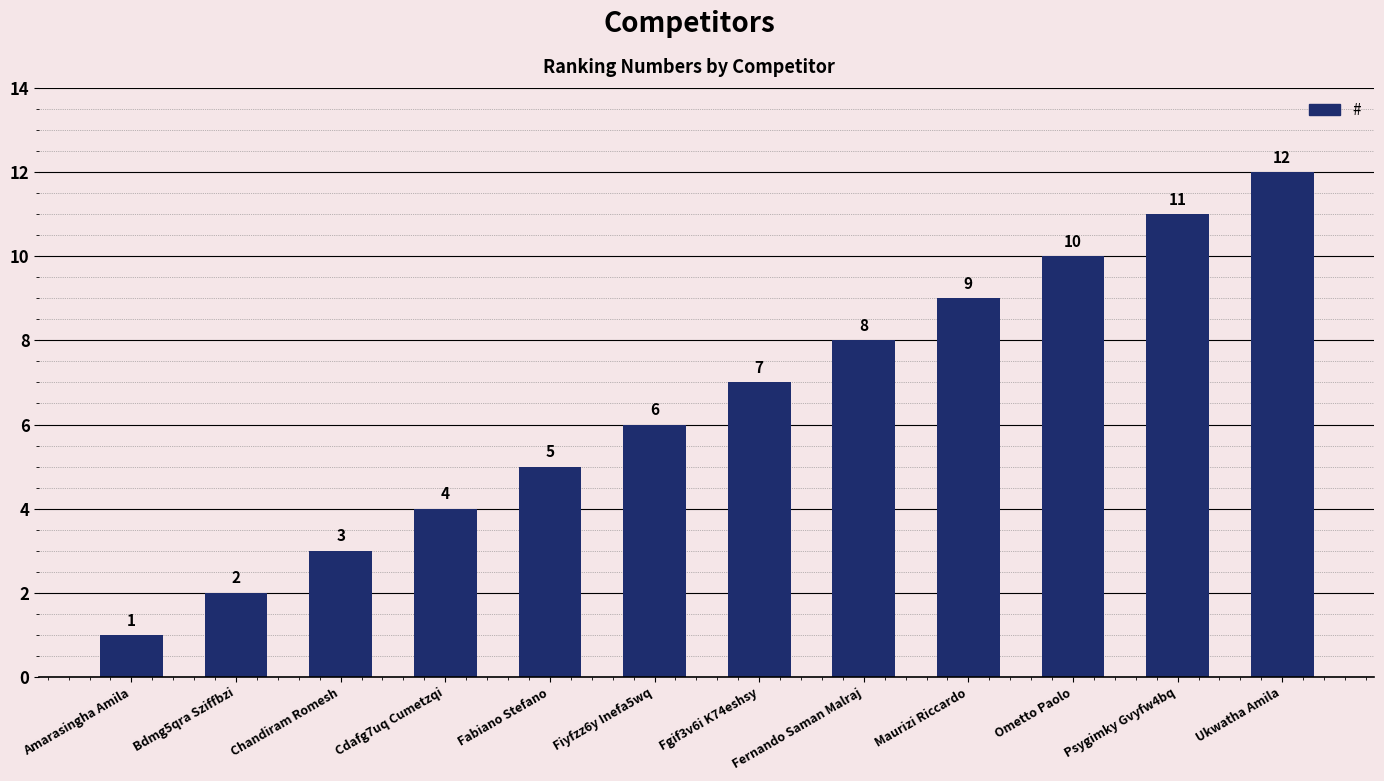

Which has a higher value, Psygimky Gvyfw4bq or Ukwatha Amila?

Ukwatha Amila